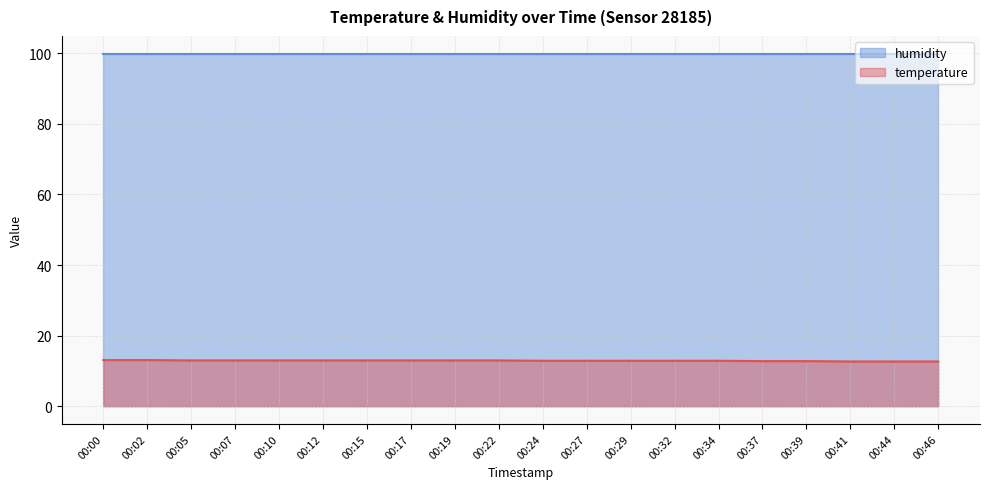

What is the difference between the highest and lowest values at 00:32?

87.0